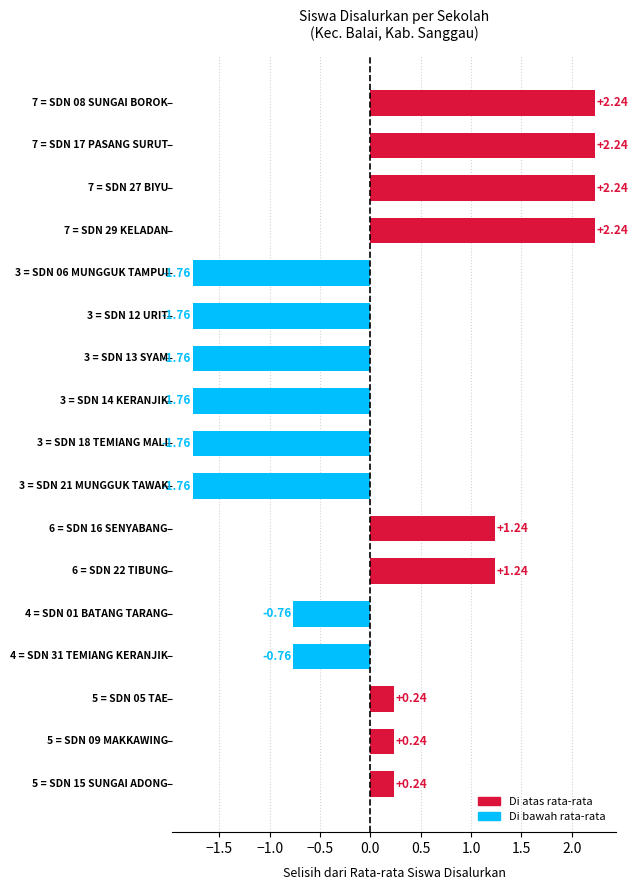

What is the difference between the maximum and minimum values?

4.0